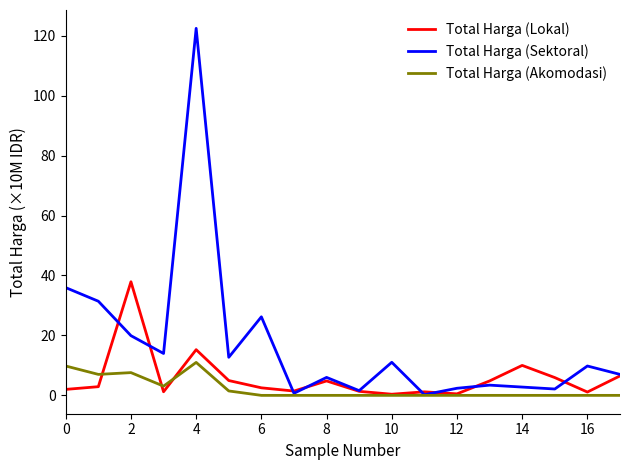

What is the sum of all Total Harga (Lokal) values?

104.7